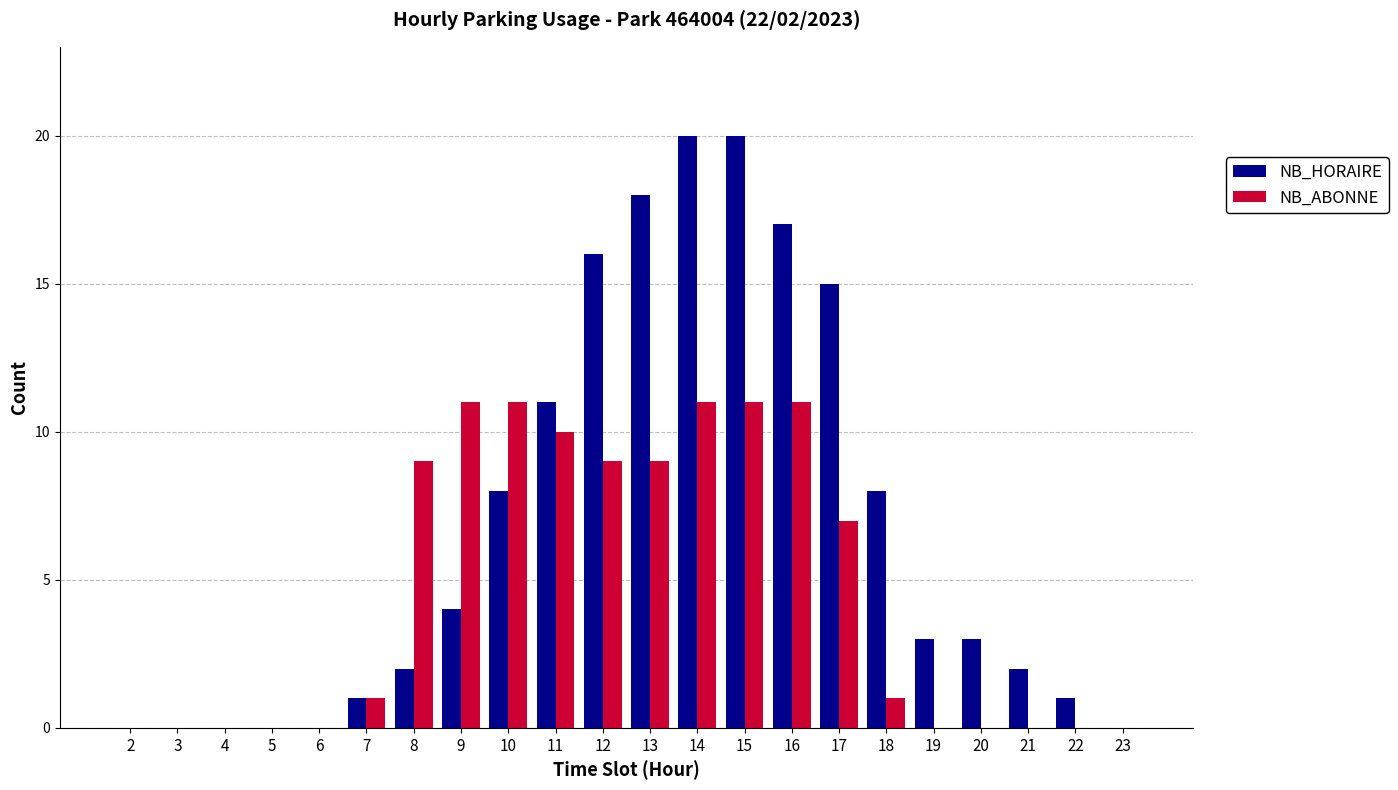

True or false: NB_HORAIRE has a value of 12 at 18.

False